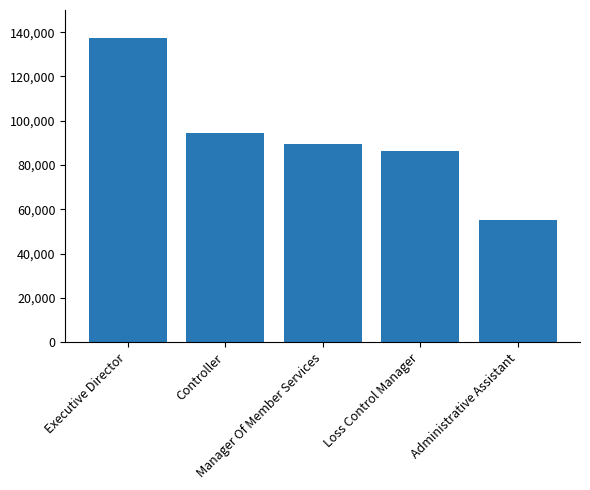

What is the label of the 4th bar from the left?

Loss Control Manager